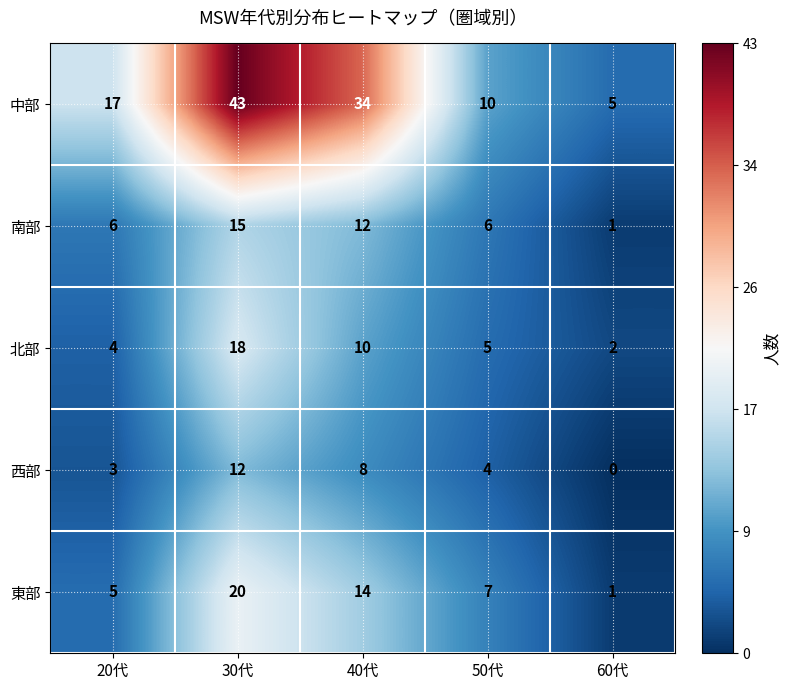

What is the difference between the maximum and minimum values in the 南部 series?

14